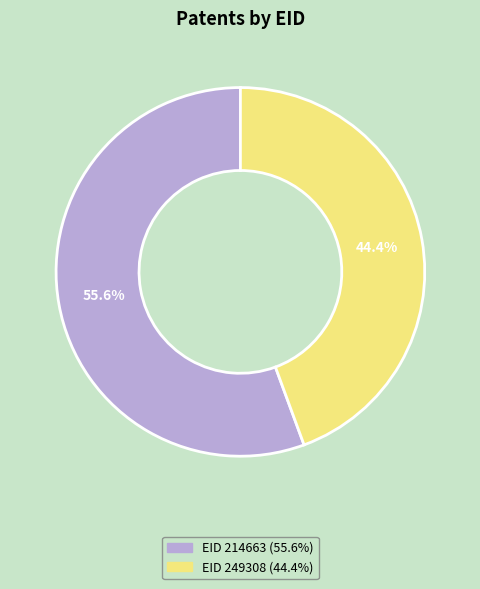

Does any single category account for the majority?

Yes